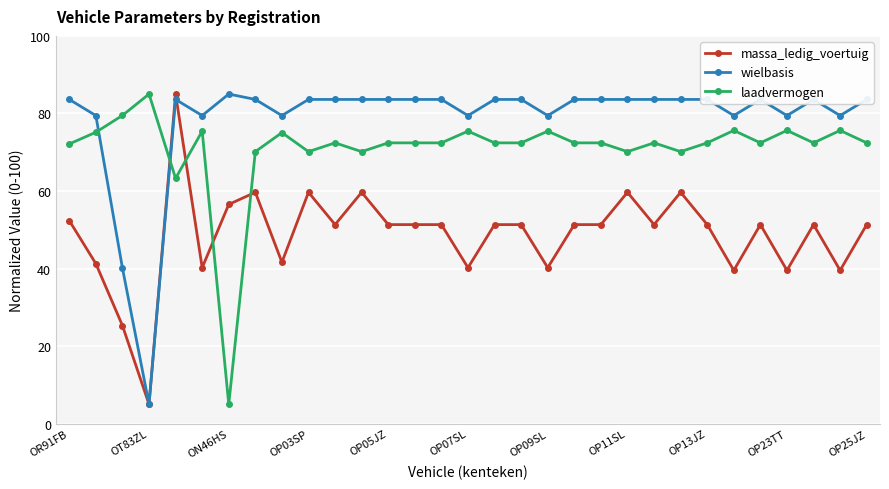

True or false: wielbasis and laadvermogen intersect in this chart.

True